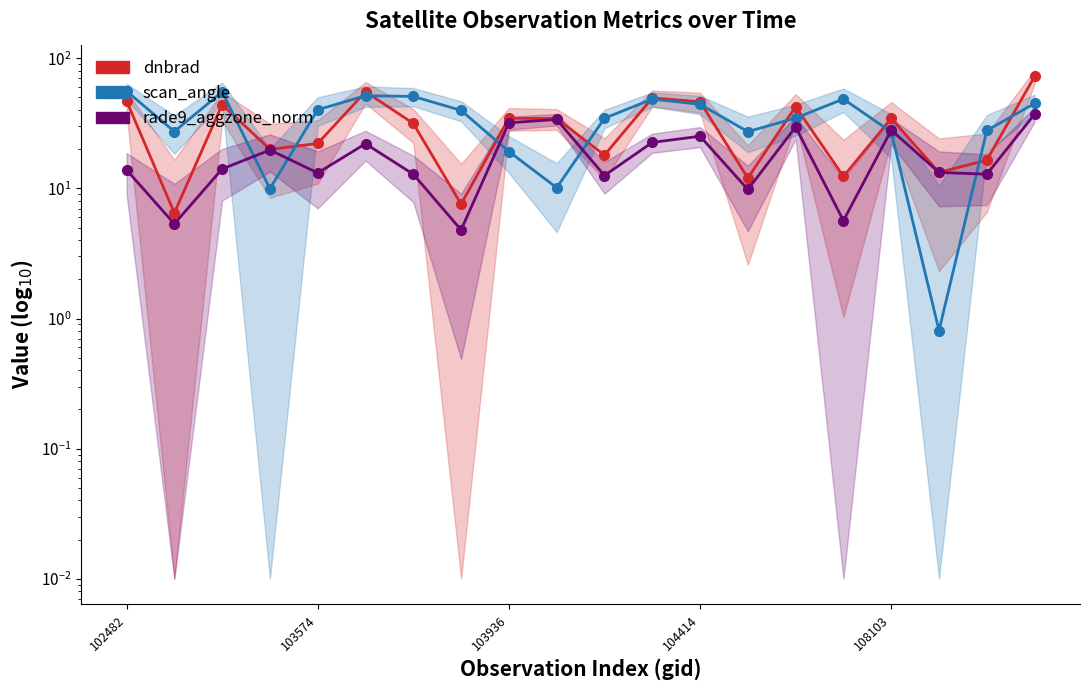

The value of scan_angle at 7 is 39.8. True or false?

True